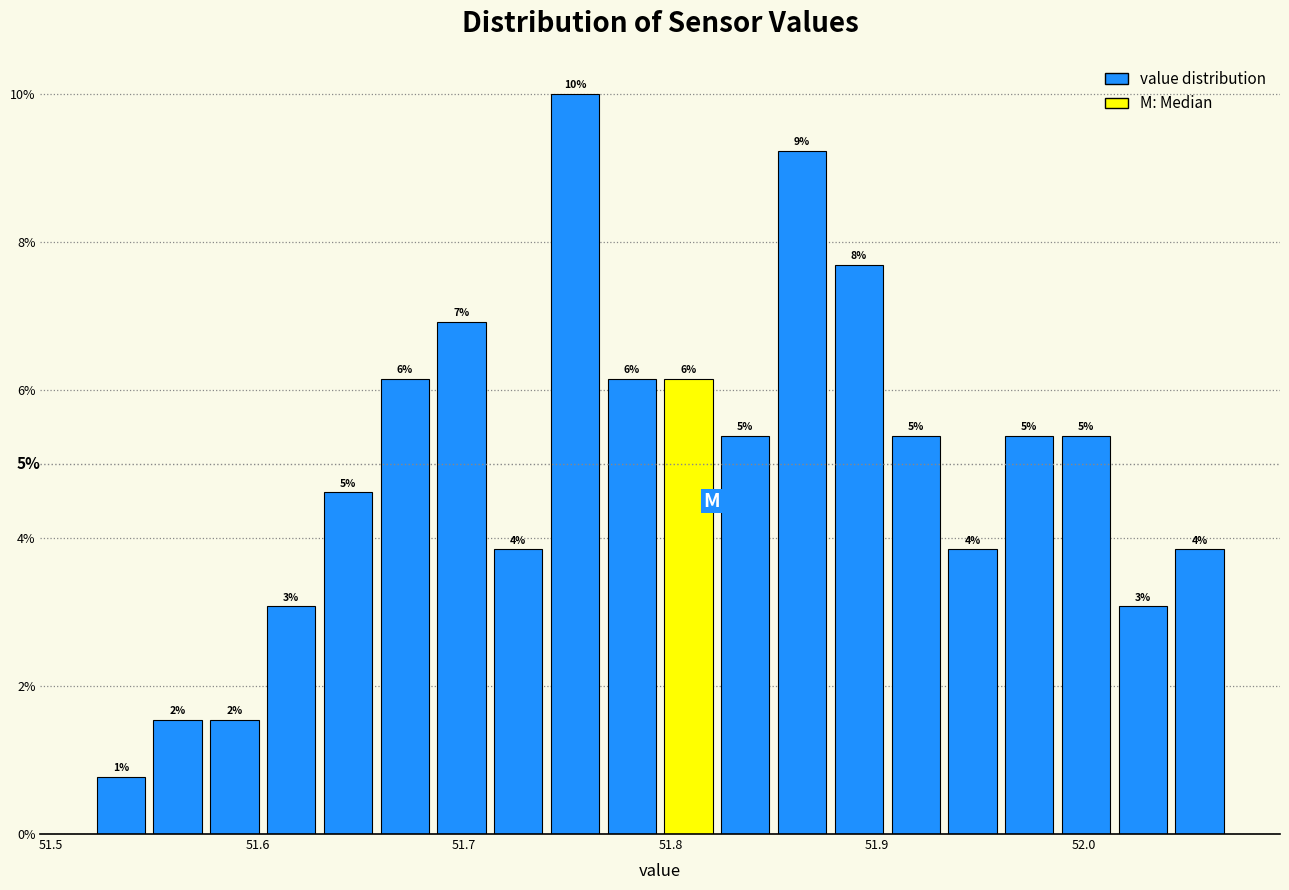

Around what value on the x-axis is the tallest bar? Give the approximate position of its centre, as read against the axis.

51.75